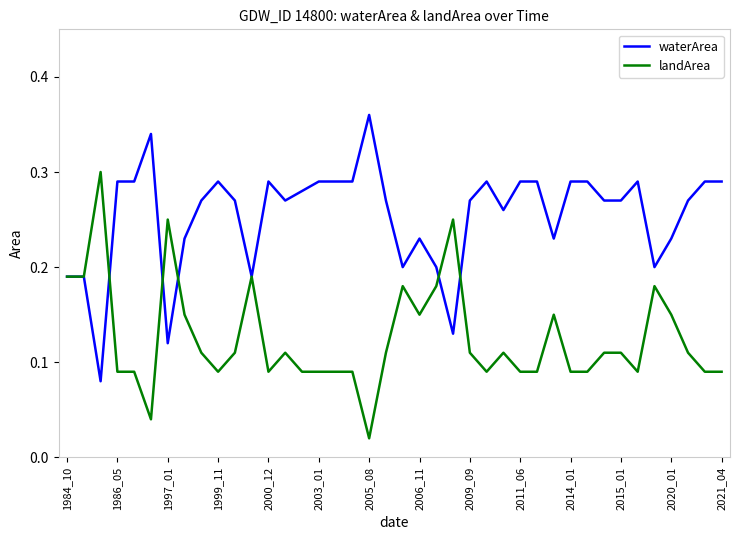

Does the chart have visible grid lines?

No